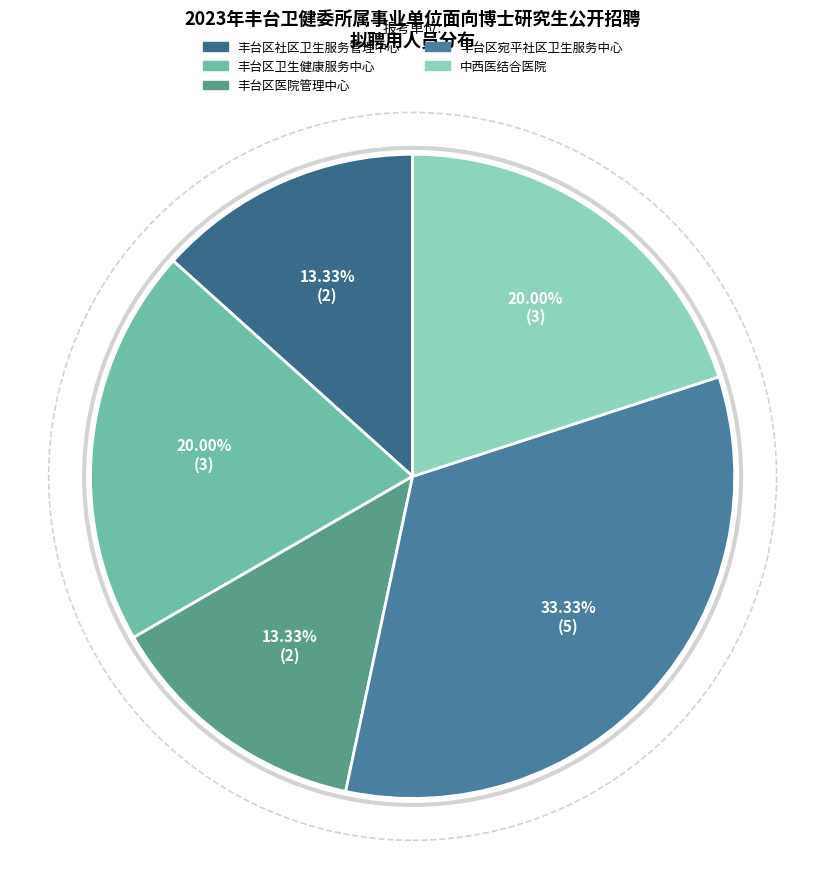

Which has a higher value, 丰台区医院管理中心 or 丰台区社区卫生服务管理中心?

丰台区医院管理中心